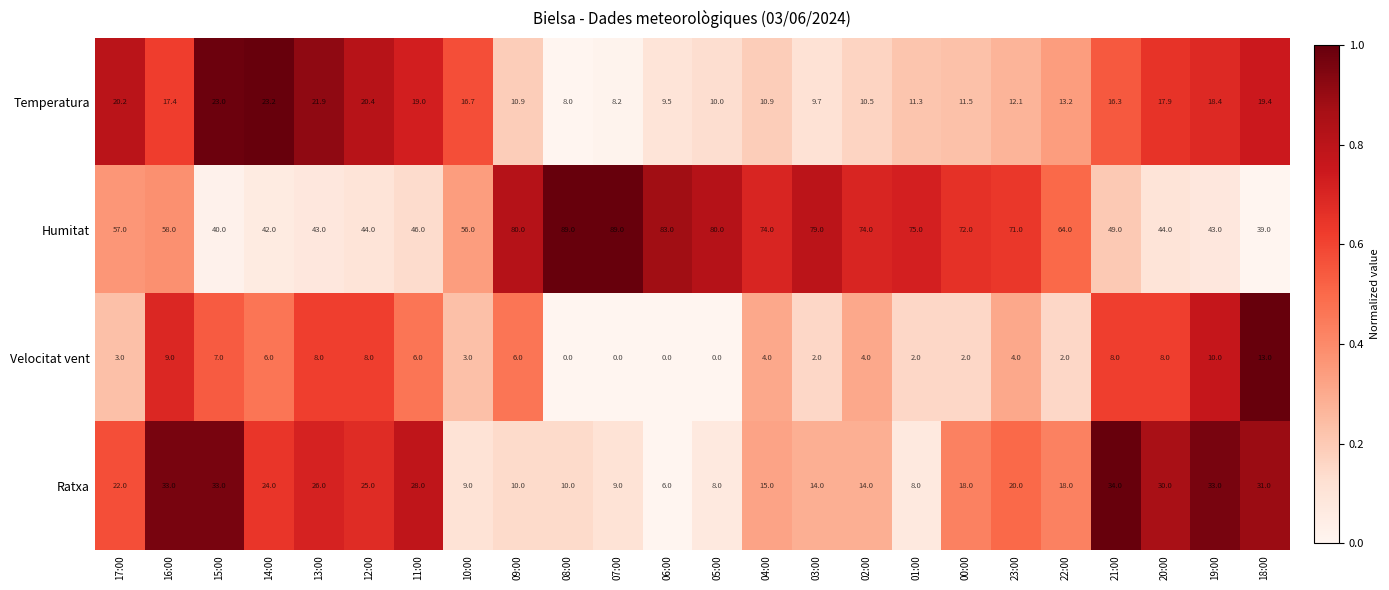

Rank the series by their maximum value, from lowest to highest.

Velocitat vent, Temperatura, Ratxa, Humitat